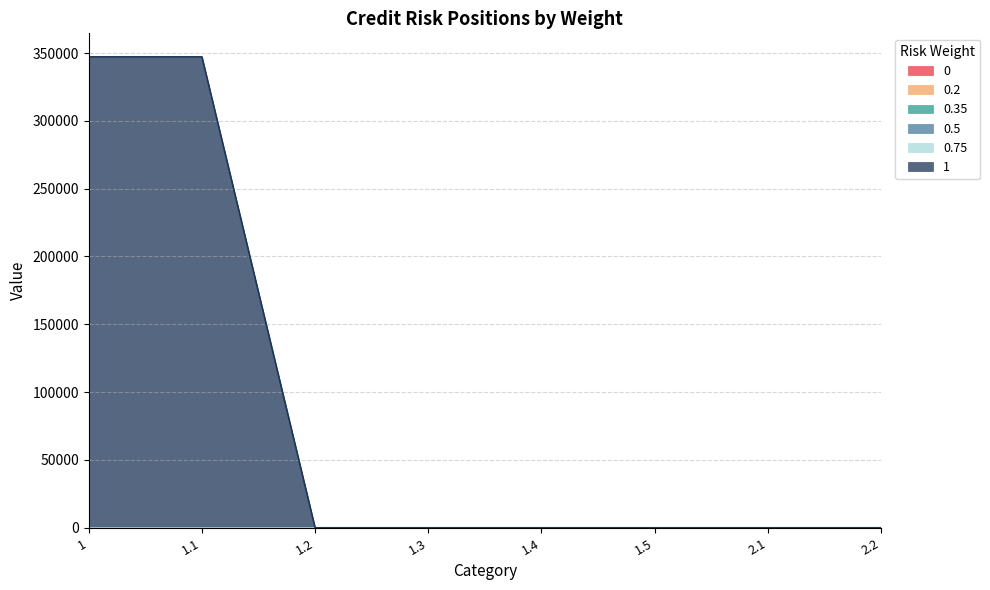

Reading left to right, extract all data points from this chart.

0: 0.0	0.0	0.0	0.0	0.0	0.0	0.0	0.0
0.2: 0.0	0.0	0.0	0.0	0.0	0.0	0.0	0.0
0.35: 0.0	0.0	0.0	0.0	0.0	0.0	0.0	0.0
0.5: 0.0	0.0	0.0	0.0	0.0	0.0	0.0	0.0
0.75: 0.0	0.0	0.0	0.0	0.0	0.0	0.0	0.0
1: 347166.4	347166.4	0.0	0.0	0.0	0.0	0.0	0.0